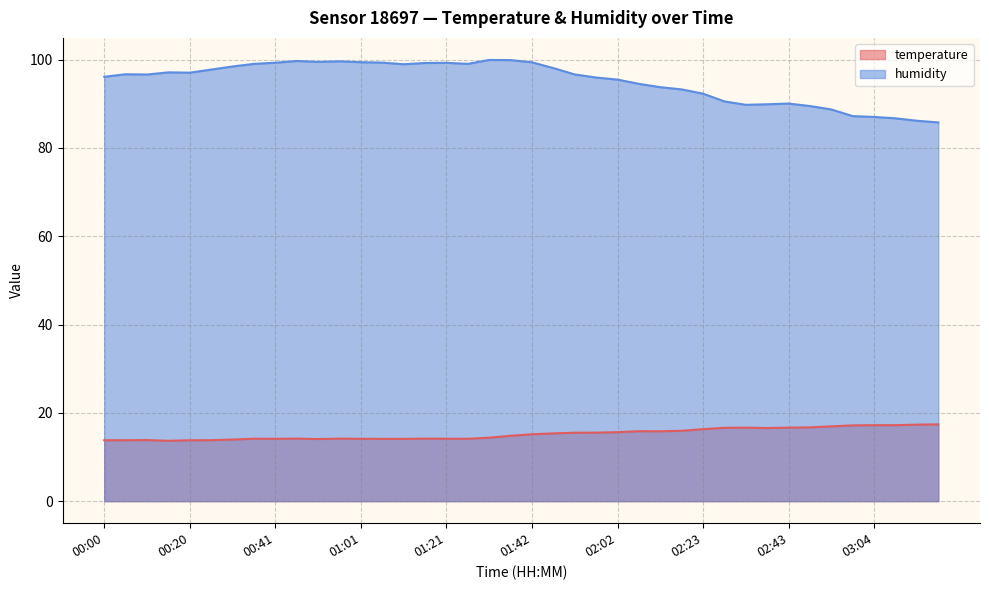

At which category does the chart reach its peak across all series?

01:32